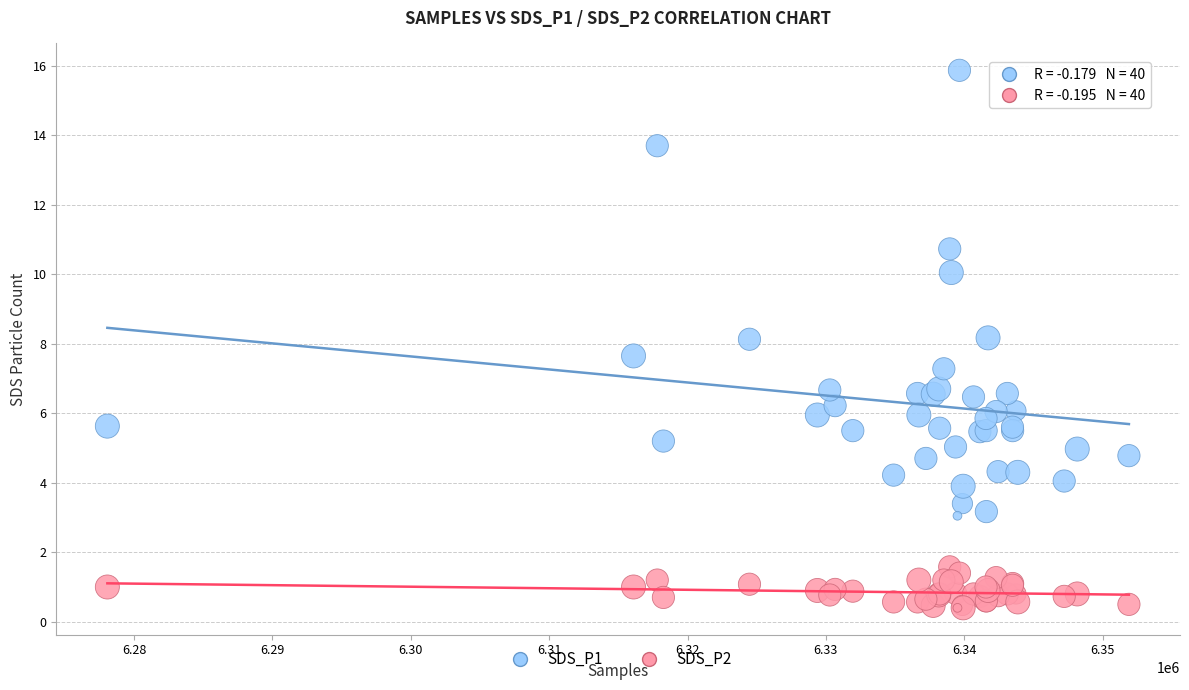

Which series reaches the maximum Y coordinate?

SDS_P1